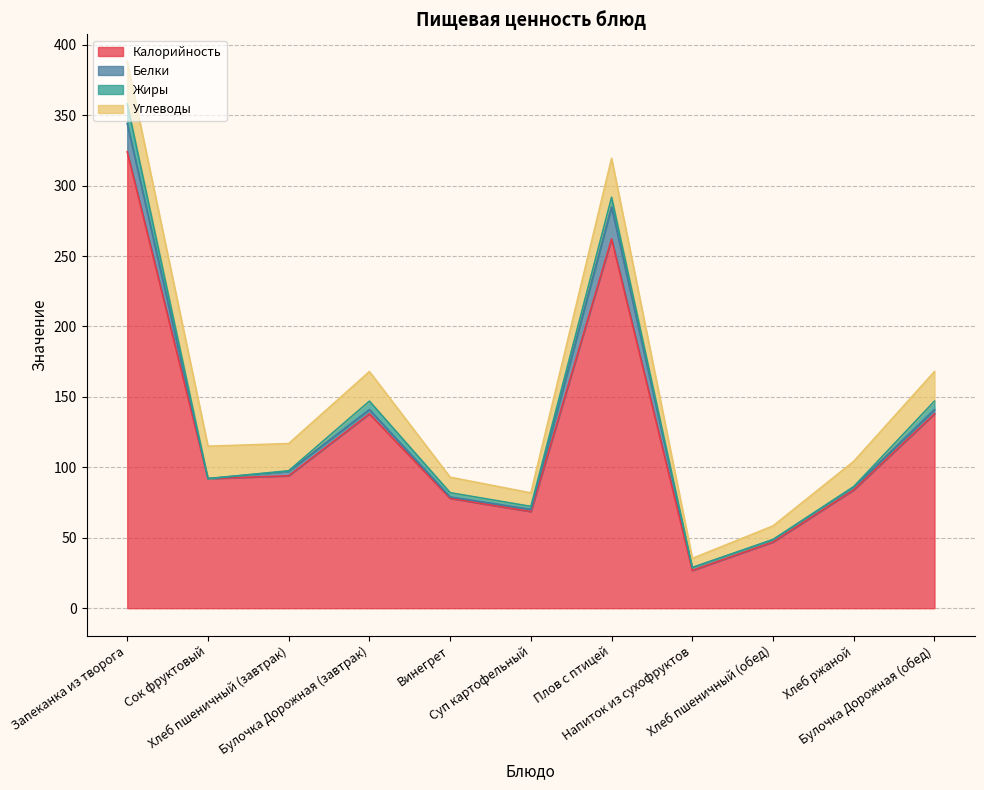

What are all the series names shown in the legend?

Калорийность, Белки, Жиры, Углеводы